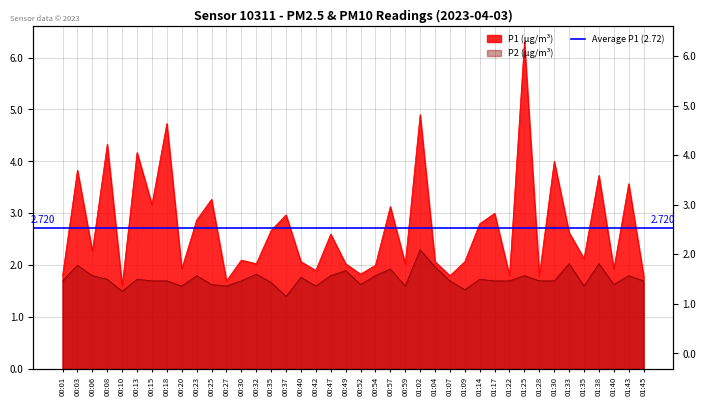

The value of P1 at 00:42 is 1.9. True or false?

True